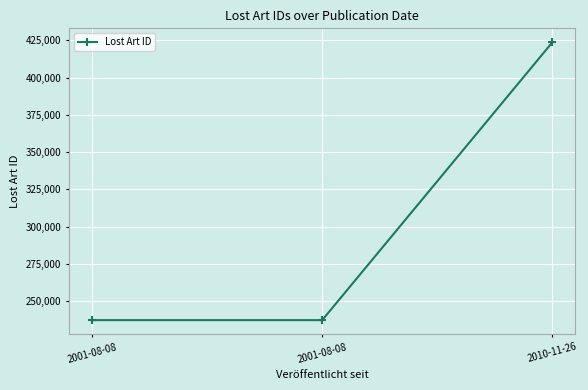

Which label corresponds to the smallest value in the chart?

2001-08-08